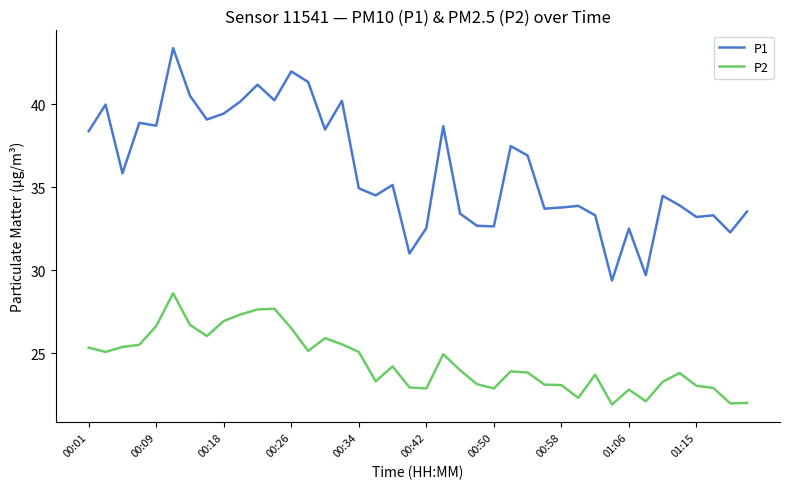

What is the maximum value shown in the chart?

43.4